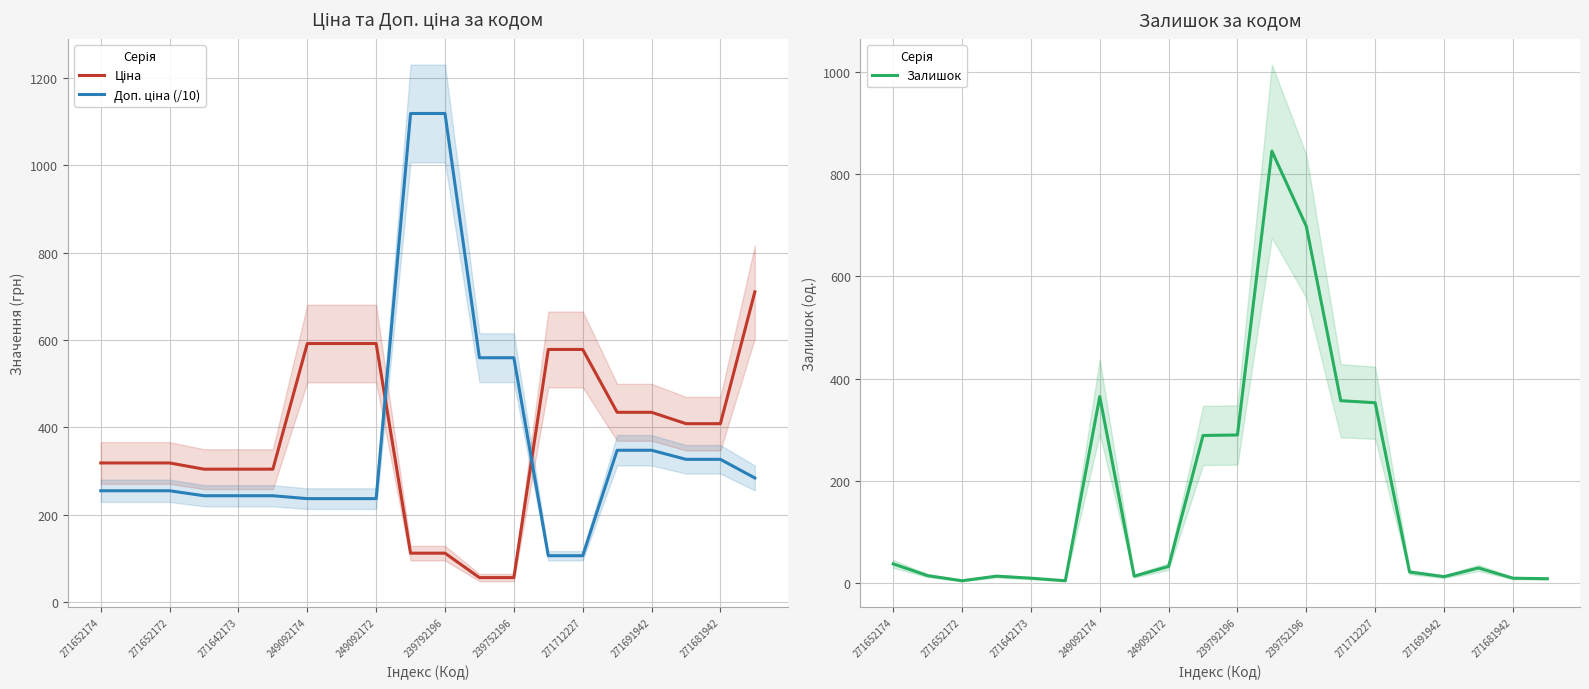

What is the highest value of the Залишок series?

845